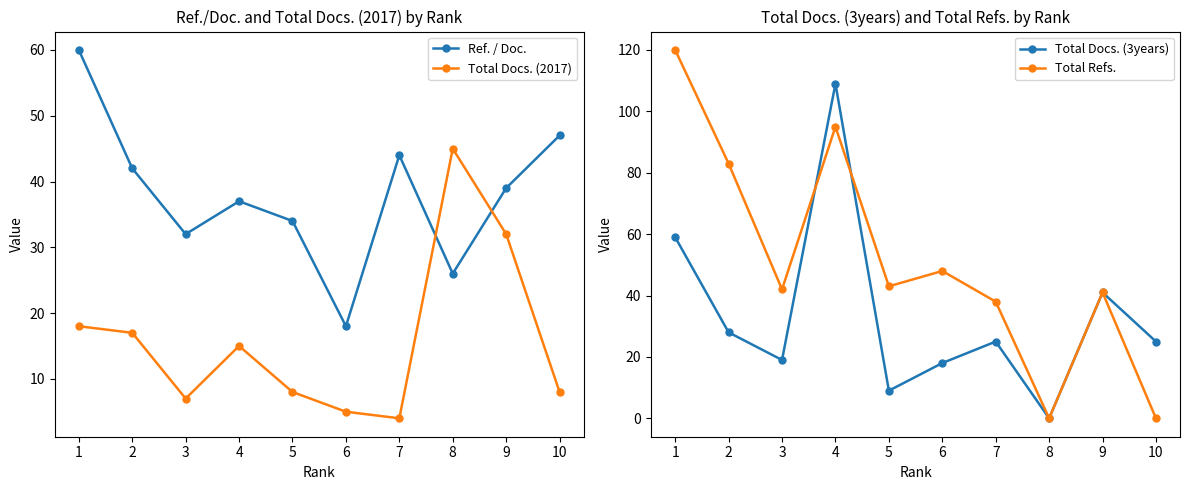

Reading left to right, transcribe all the data shown in this chart.

Ref. / Doc.: 60	42	32	37	34	18	44	26	39	47
Total Docs. (2017): 18	17	7	15	8	5	4	45	32	8
Total Docs. (3years): 59	28	19	109	9	18	25	0	41	25
Total Refs.: 120	83	42	95	43	48	38	0	41	0